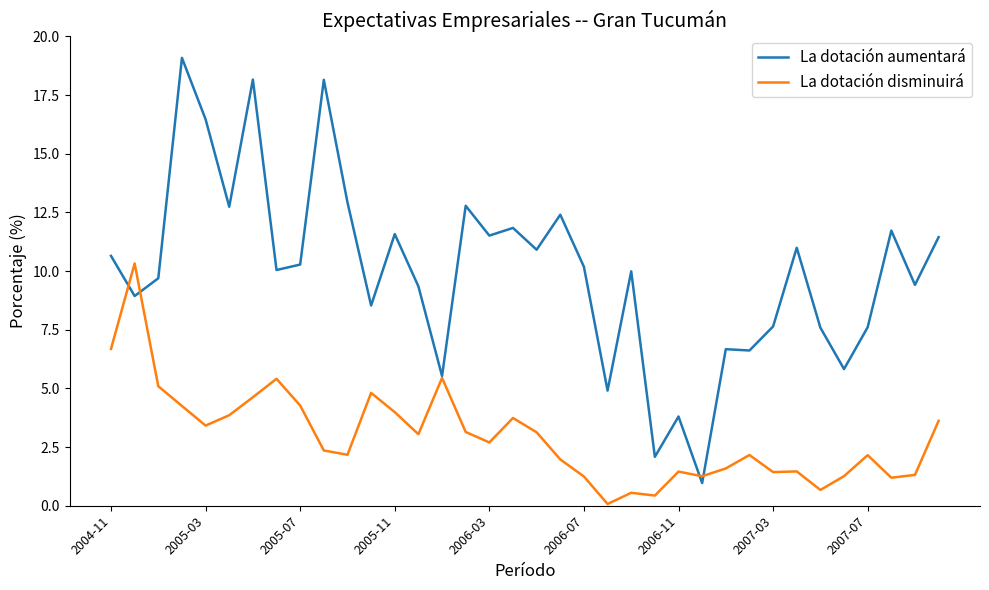

What is the maximum value for La dotación disminuirá?

10.3